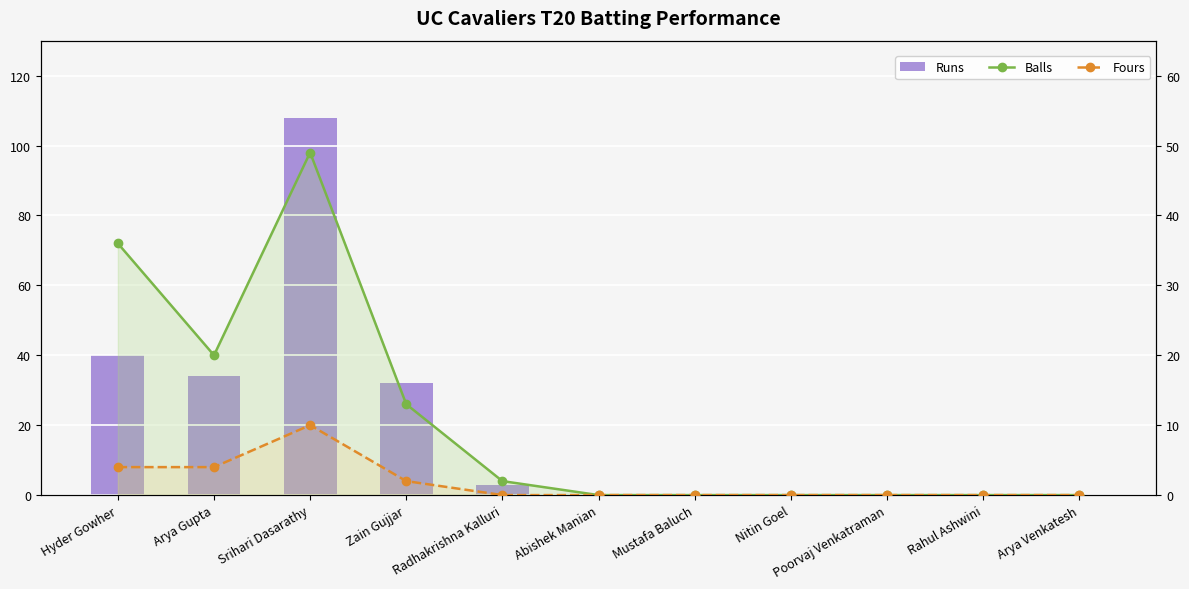

Which category has the highest value in the Balls series?

Srihari Dasarathy